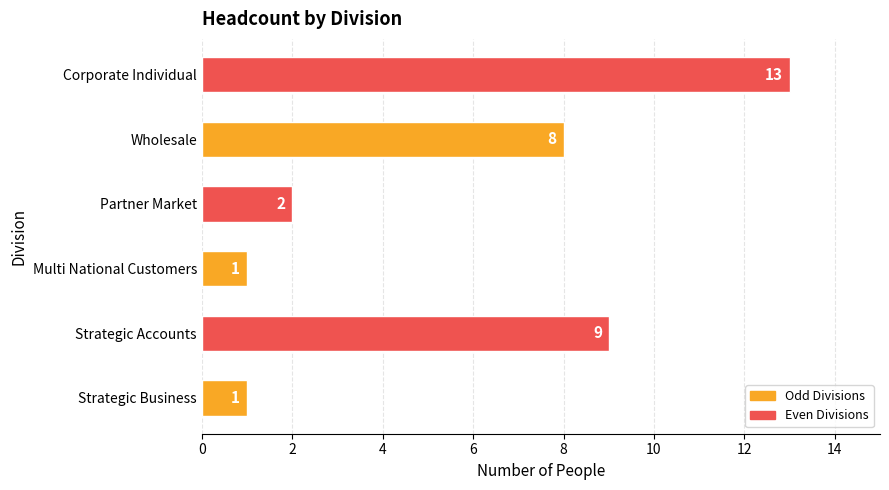

At which label is the value closest to 7?

Wholesale